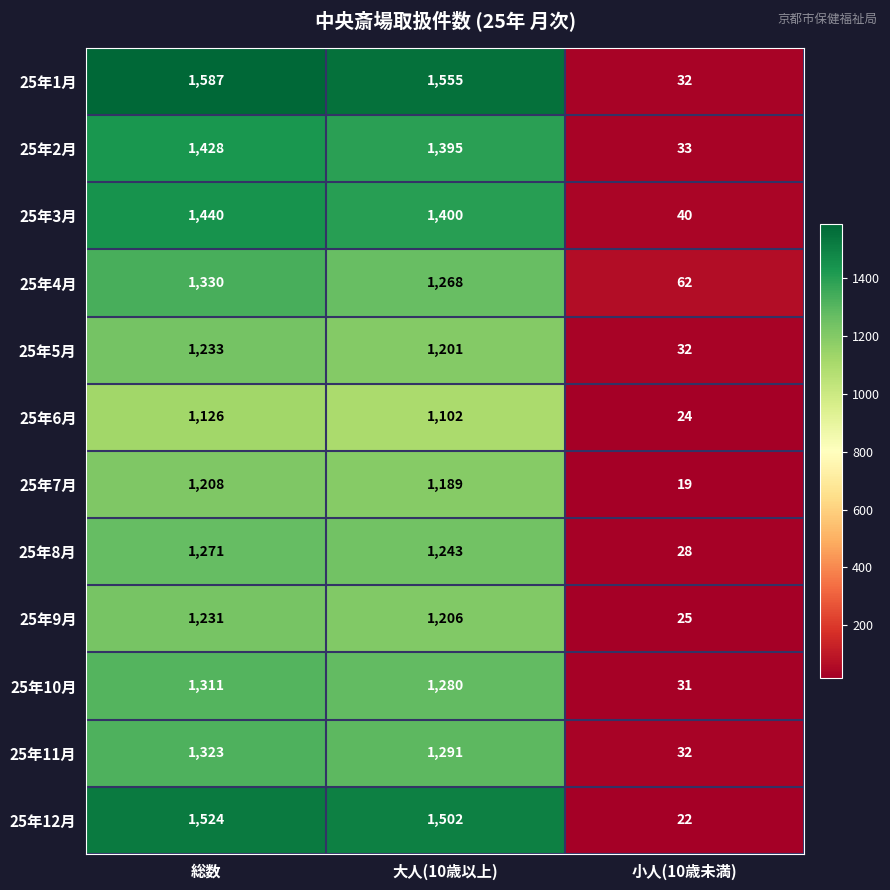

Which label corresponds to the smallest value in the chart?

小人(10歳未満)